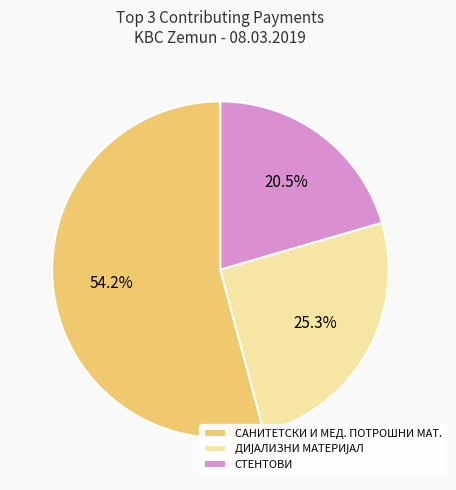

Is there a majority slice in this chart?

Yes